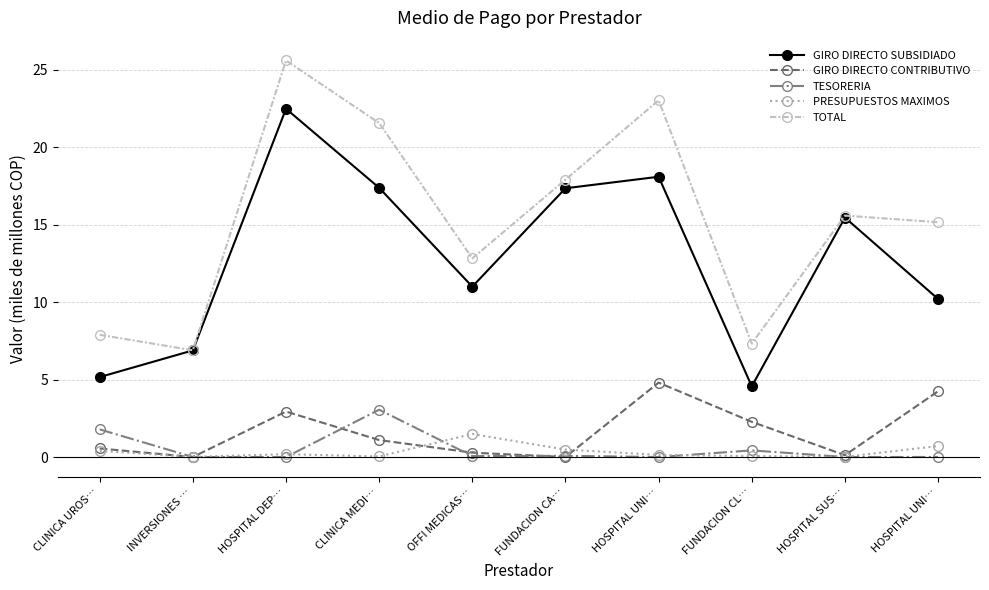

What is the difference between the maximum and minimum values in the TOTAL series?

18.7